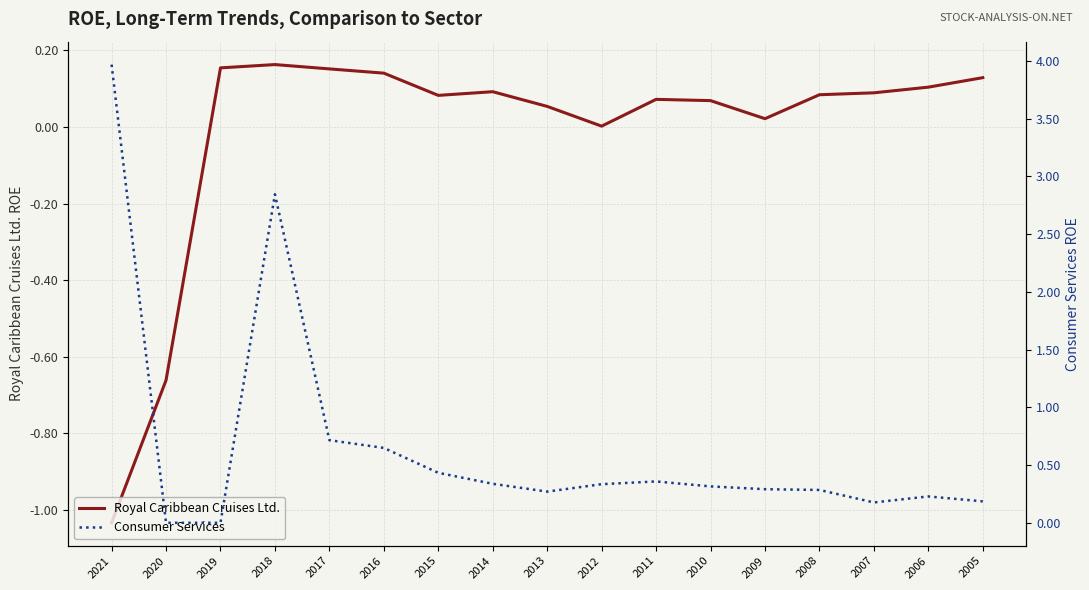

How many data points does each series have?

17